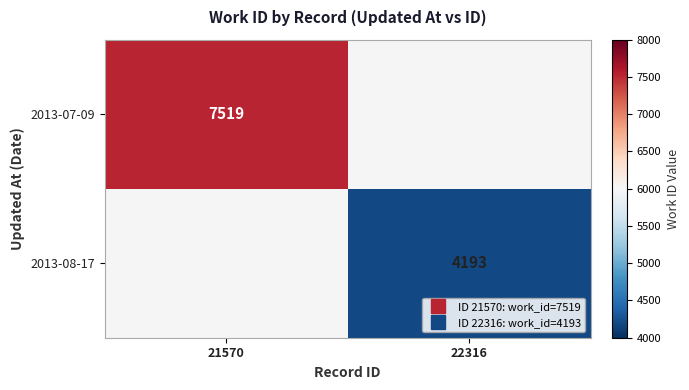

Between 22316 and 21570, which is larger?

21570